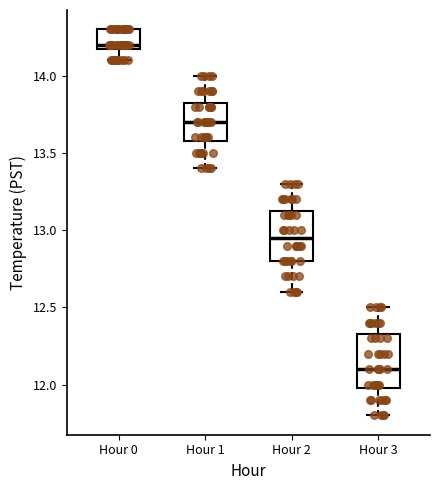

Reading left to right, transcribe this box plot: for each box, give where its median line is, the range the box spans, and where its two whiskers end, as read against the y-axis. The values are not printed on the chart, so give them approximately, as read against the axis.

Hour 0: median 14.20 (just above the box's lower edge), box 14.20 to 14.30, whiskers 14.10 to 14.30
Hour 1: median 13.70, box 13.60 to 13.85, whiskers 13.40 to 14.00
Hour 2: median 12.95, box 12.80 to 13.15, whiskers 12.60 to 13.30
Hour 3: median 12.10, box 12.00 to 12.35, whiskers 11.80 to 12.50